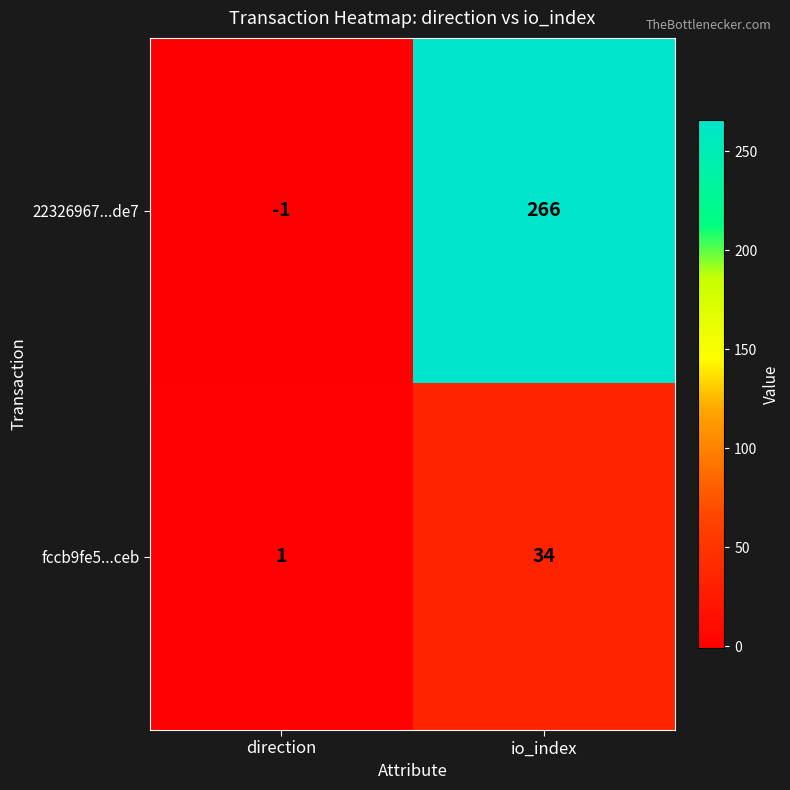

What is the spread (max minus min) of values at direction?

2